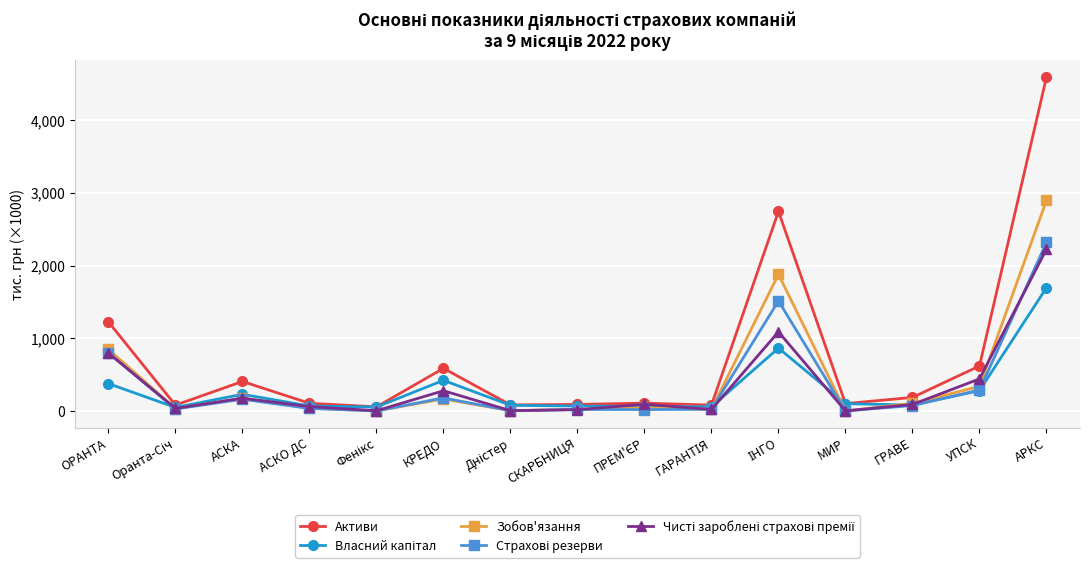

Which series has the largest range (max minus min)?

Активи